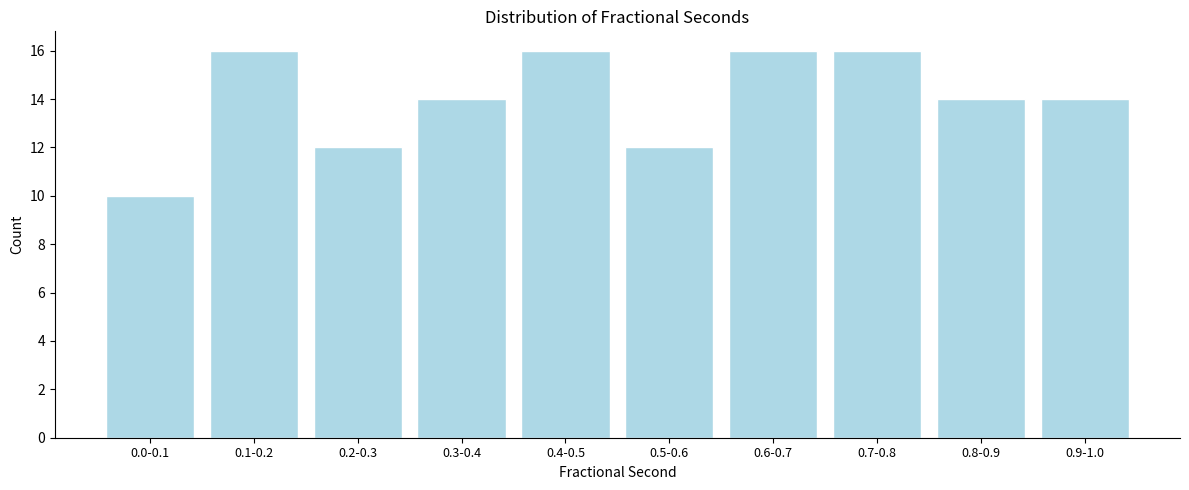

Reading left to right, list all the values displayed in this chart.

0.0-0.1=10	0.1-0.2=16	0.2-0.3=12	0.3-0.4=14	0.4-0.5=16	0.5-0.6=12	0.6-0.7=16	0.7-0.8=16	0.8-0.9=14	0.9-1.0=14